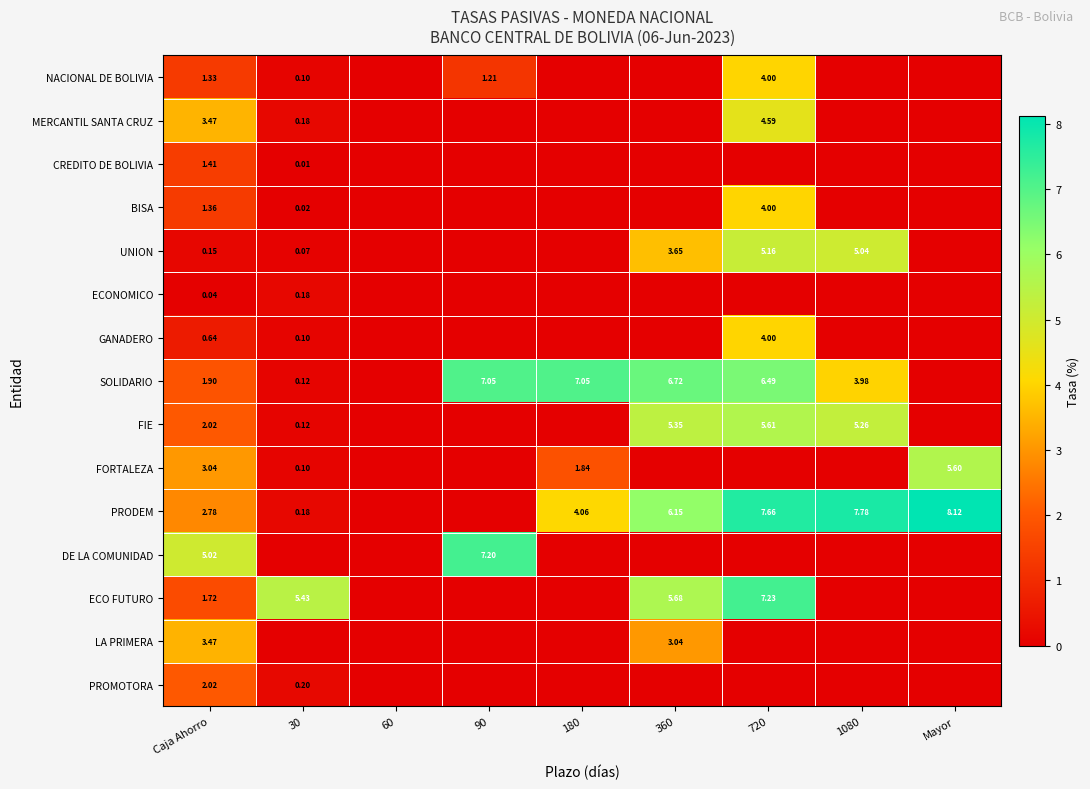

Is the value of LA PRIMERA at 180 greater than the value of GANADERO at 720?

No